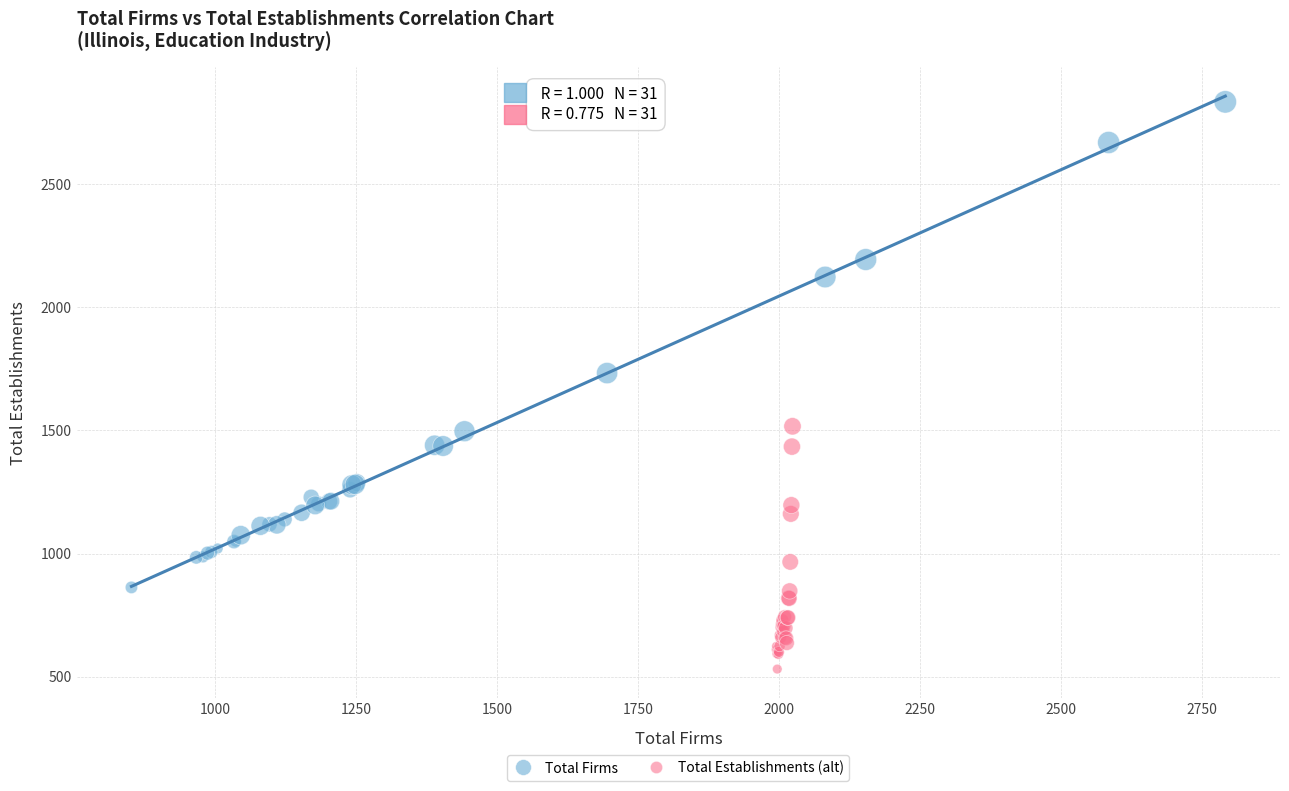

Which series has the widest spread of Y values?

Total Firms